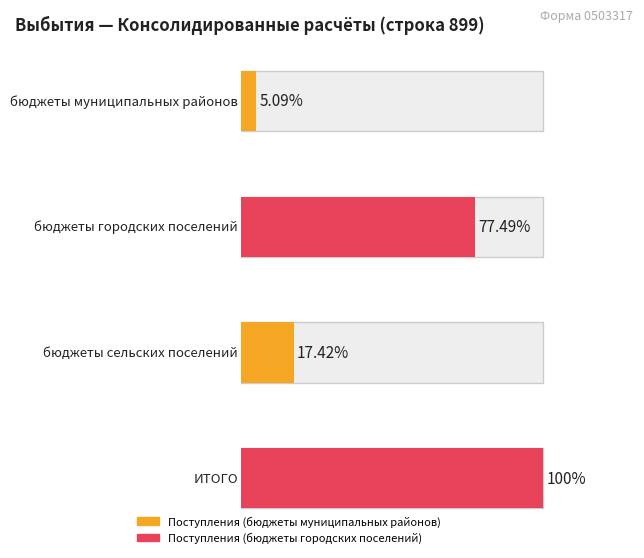

At how many categories does at least one series exceed 24611114?

3